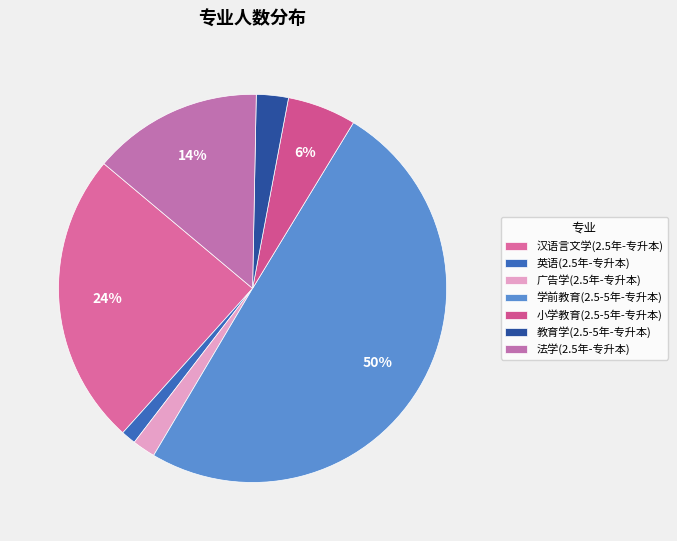

How many segments does this pie chart have?

7